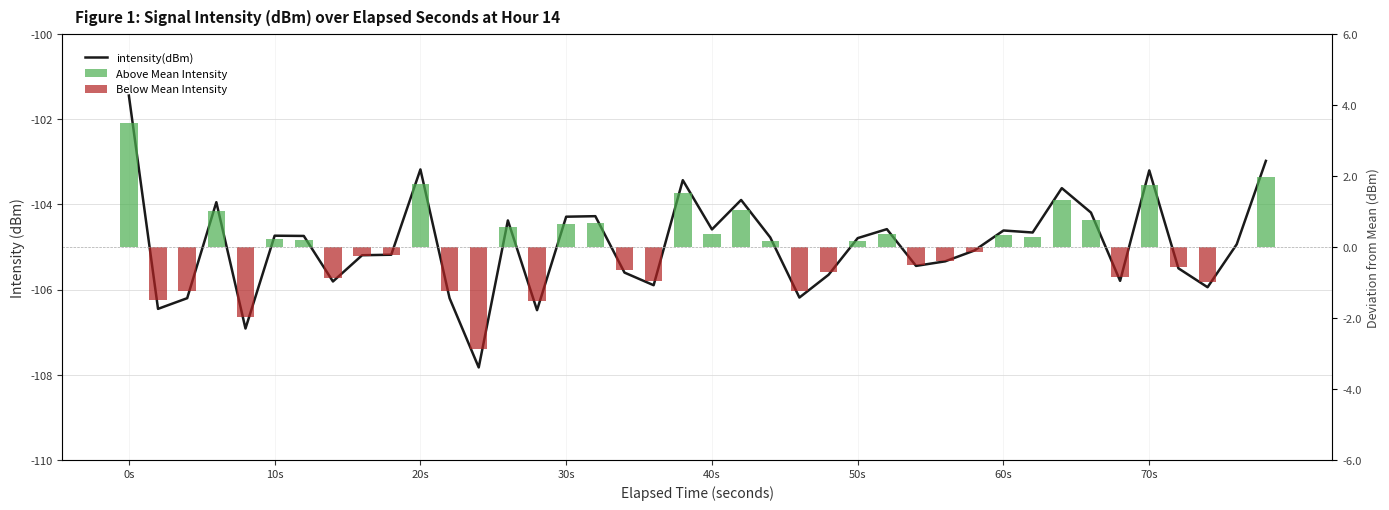

At how many categories does at least one series exceed -45?

40